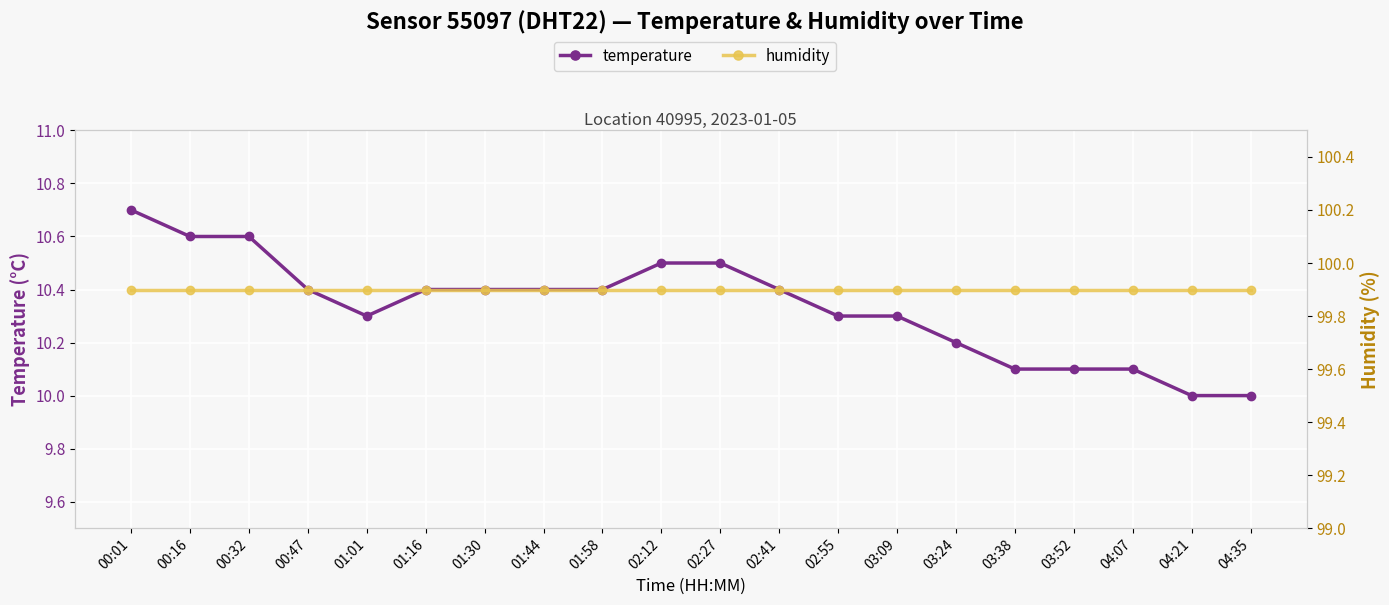

Which series has the largest total across all categories?

humidity